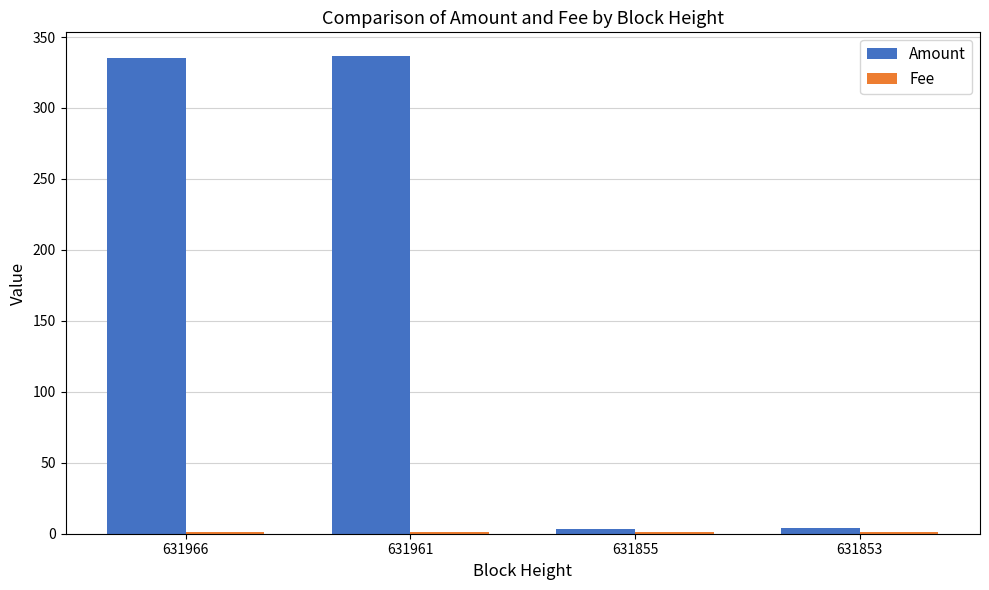

Which series has the largest total across all categories?

Amount